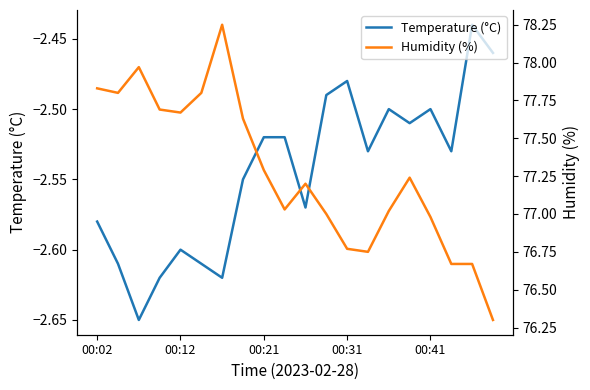

What position from the left is 18?

19